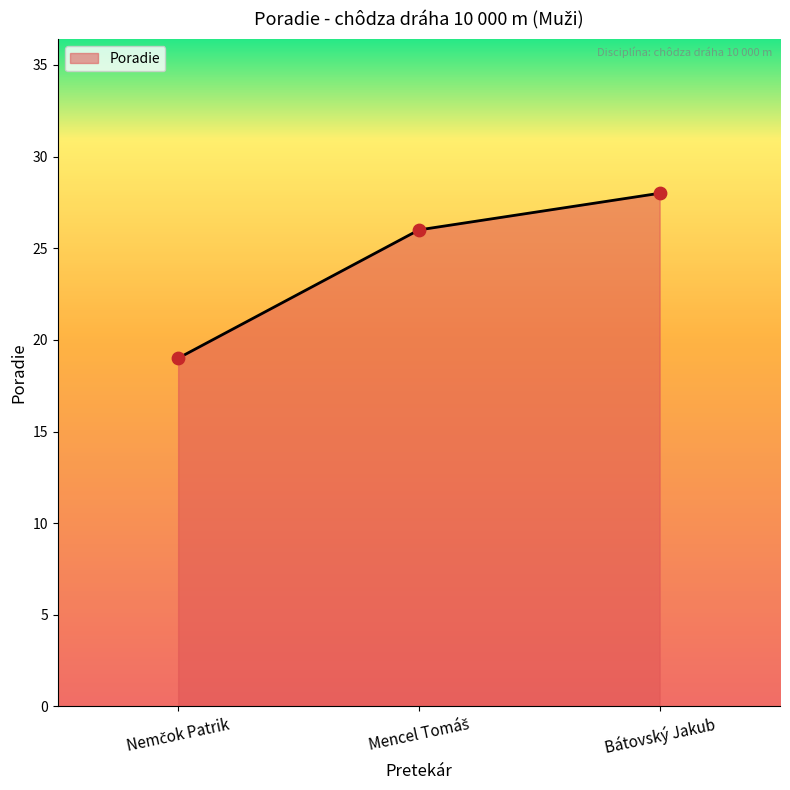

At which category does the chart reach its peak across all series?

Bátovský Jakub